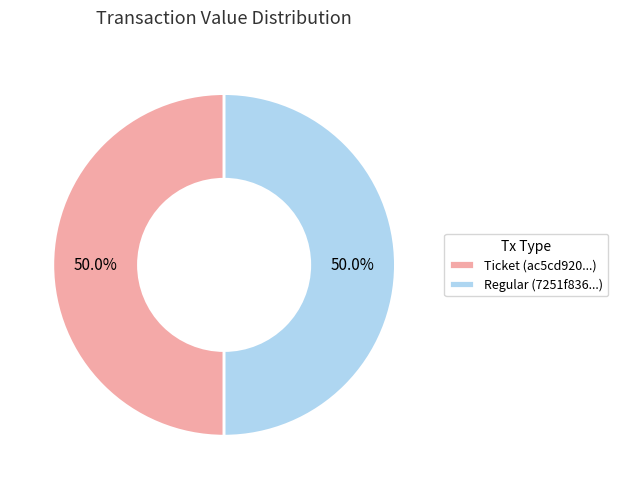

Approximately how many times larger is the value at Ticket (ac5cd920...) compared to Regular (7251f836...)?

1.0